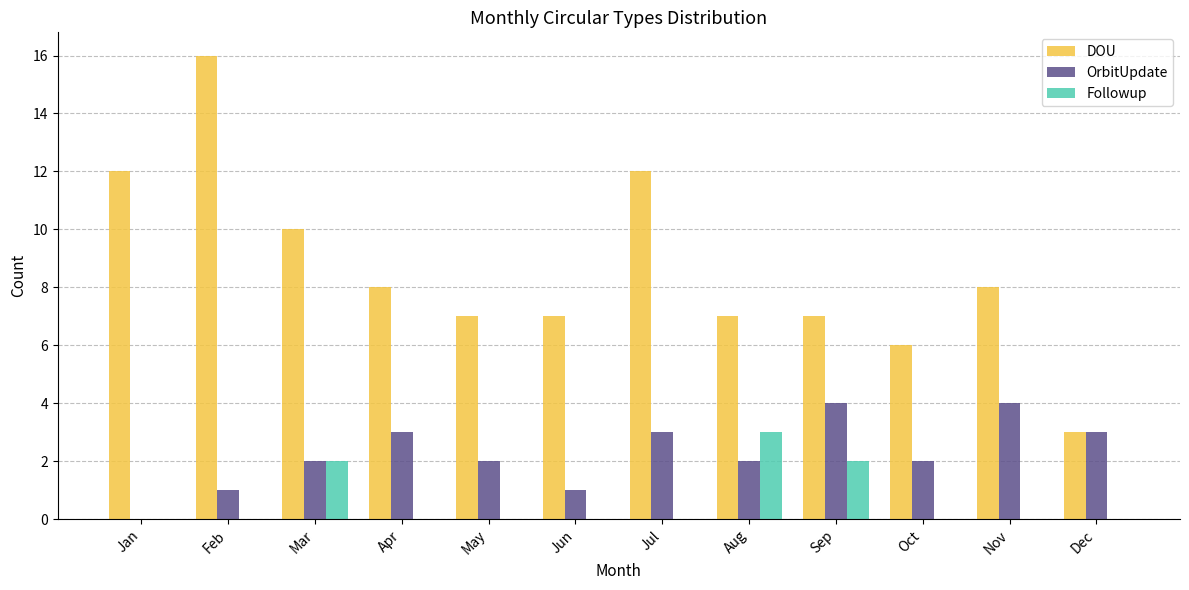

True or false: Followup has a value of 1 at Jan.

False